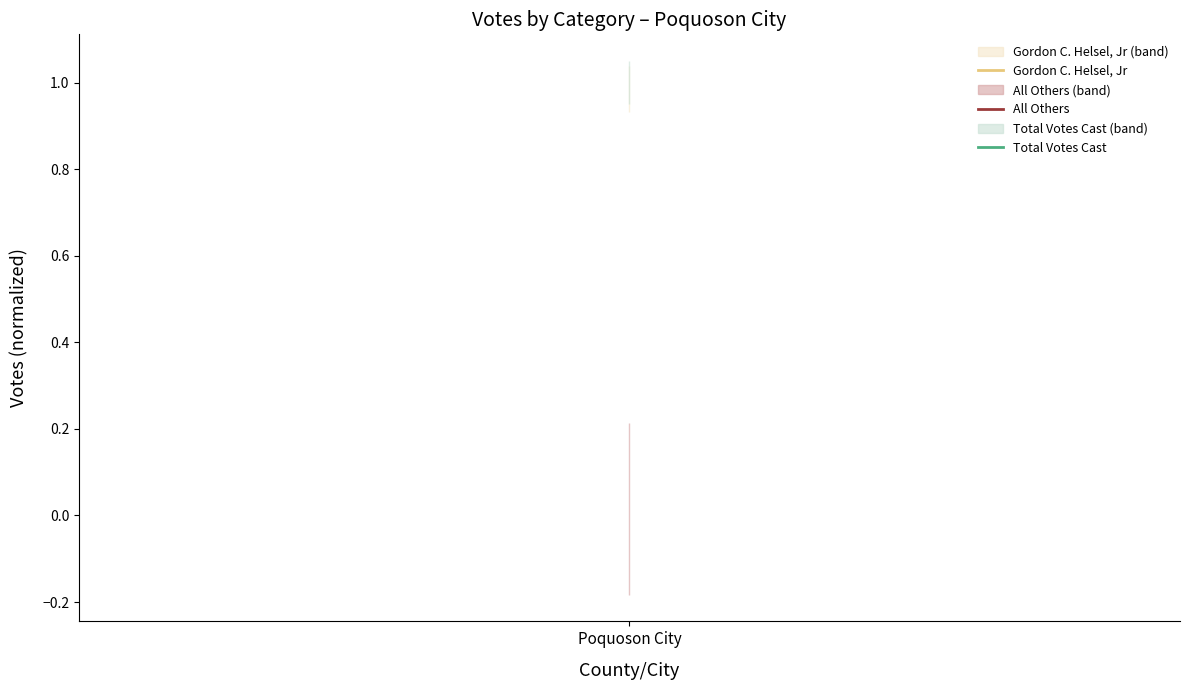

Does the chart display data point markers on the line(s)?

No